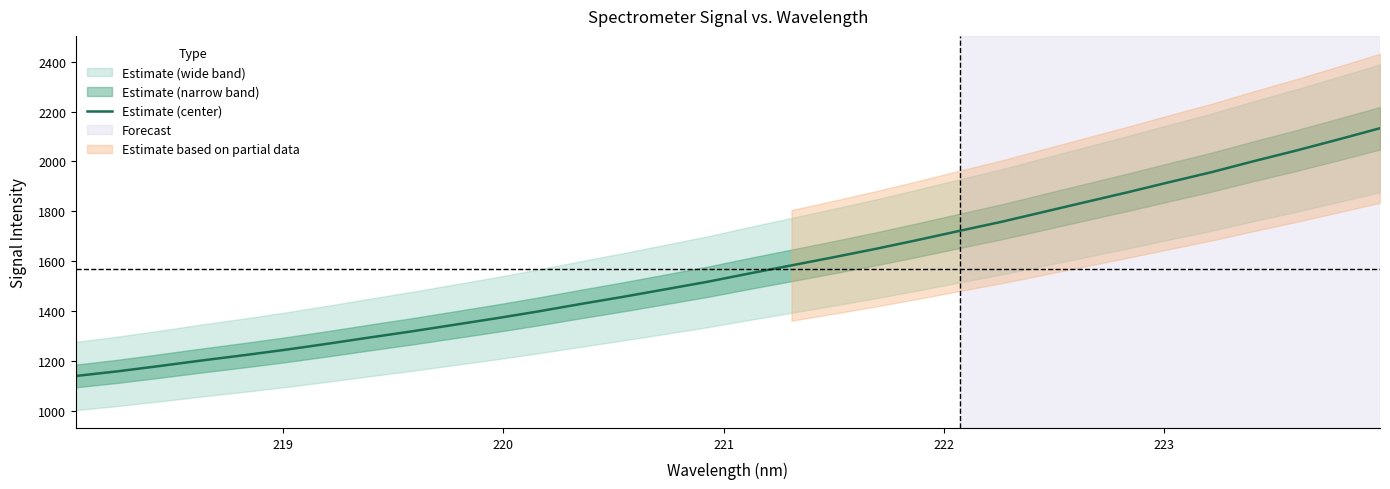

True or false: there are more than 0 points higher than both neighbors.

False